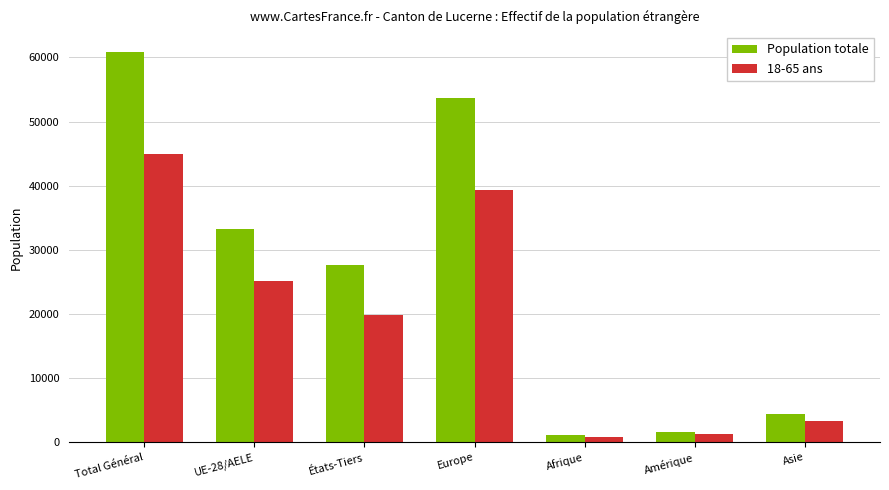

What are all the series names shown in the legend?

Population totale, 18-65 ans